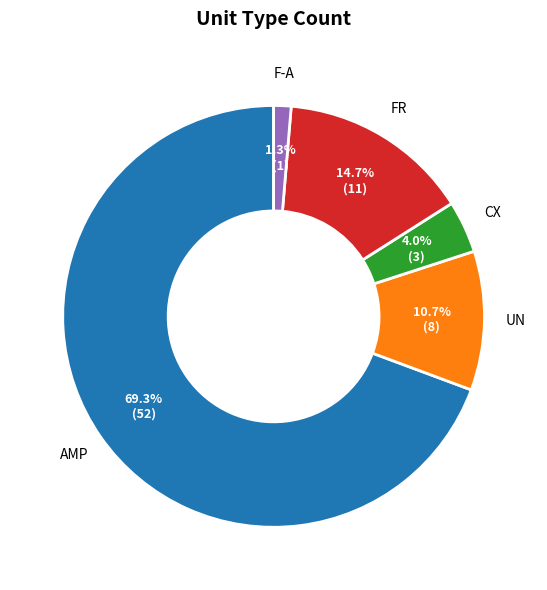

Count the number of slices in the pie.

5